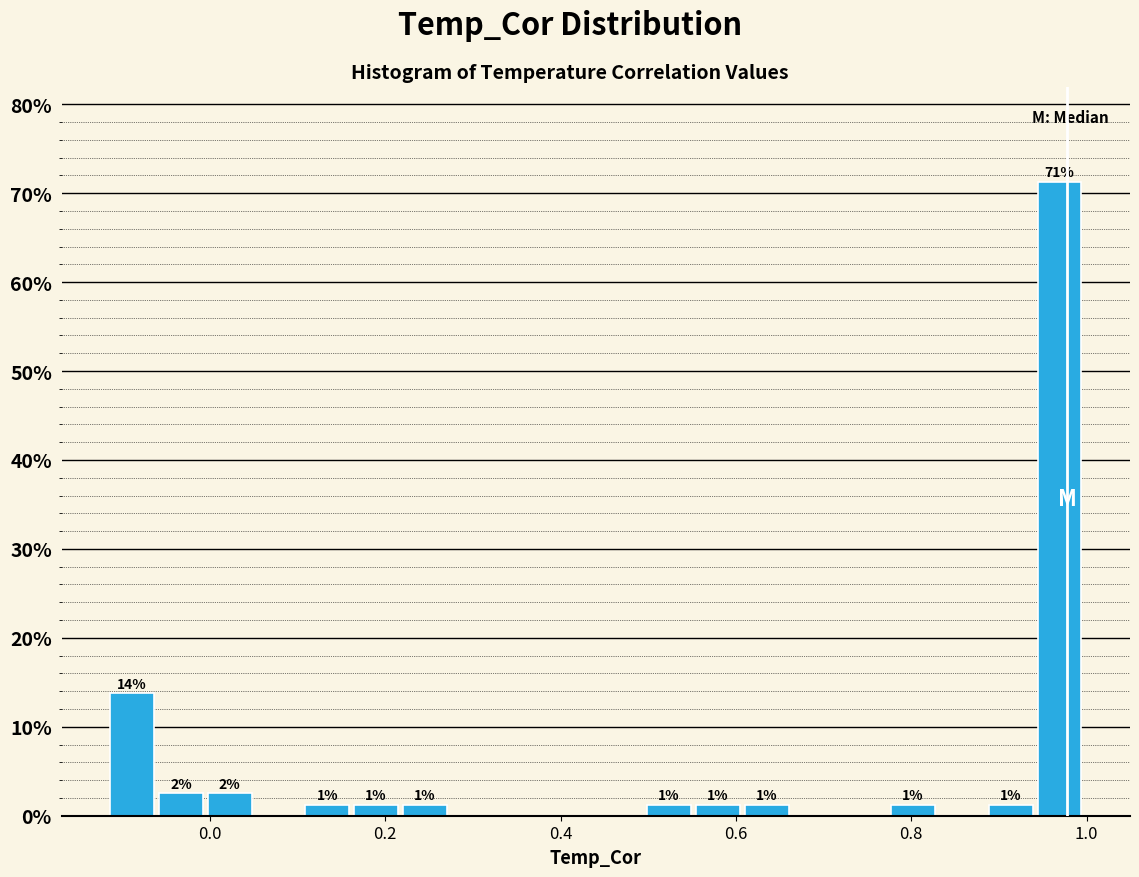

Around what value on the x-axis is the tallest bar? Give the approximate position of its centre, as read against the axis.

0.96